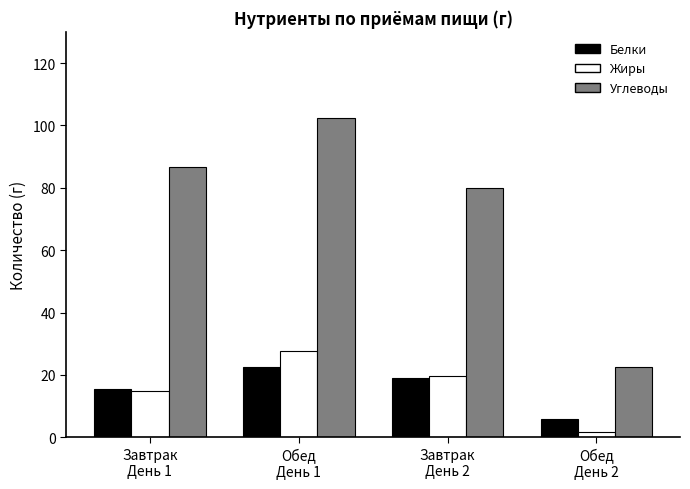

At which category is the sum across all series the highest?

Обед
День 1